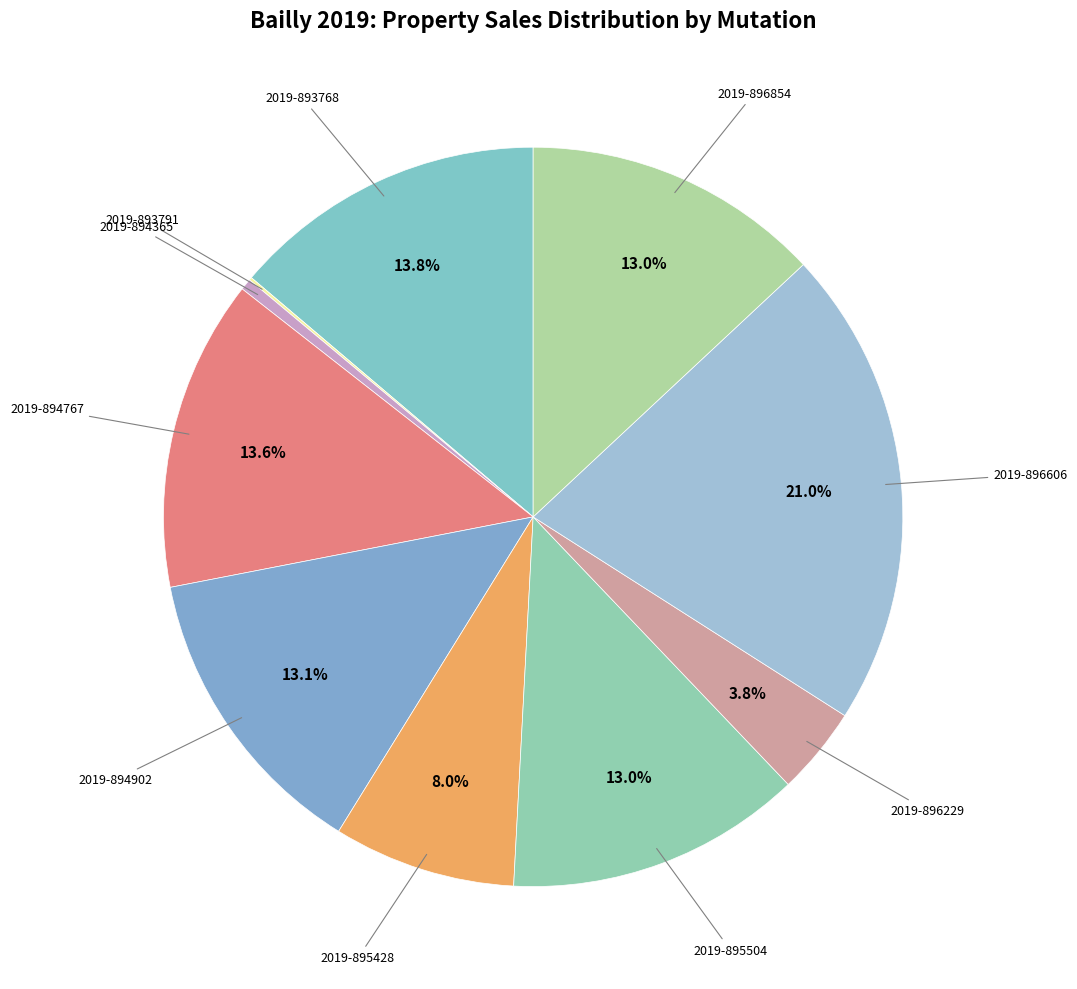

How many segments does this pie chart have?

10